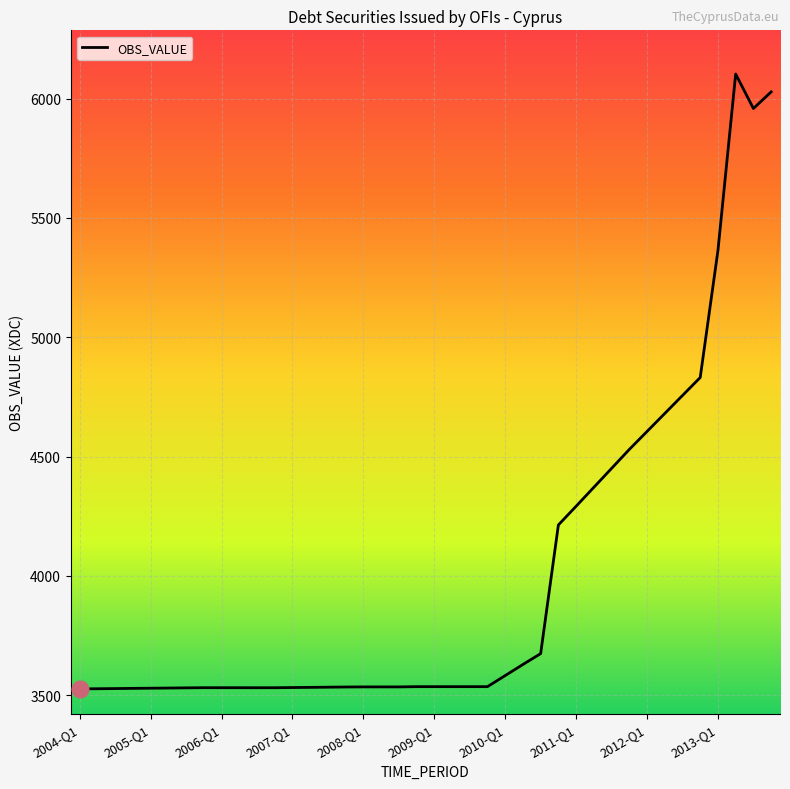

What is the difference between the maximum and minimum values?

2576.7